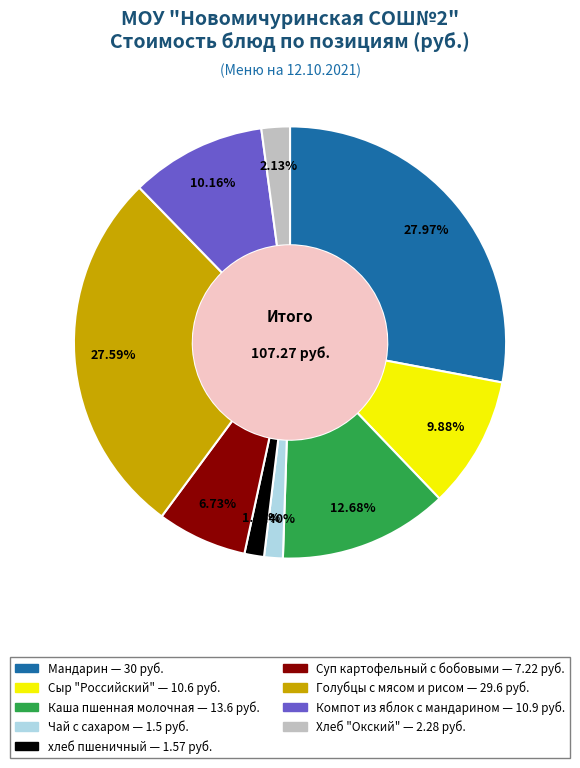

Combined, do хлеб пшеничный and Хлеб "Окский" account for over 50%?

No